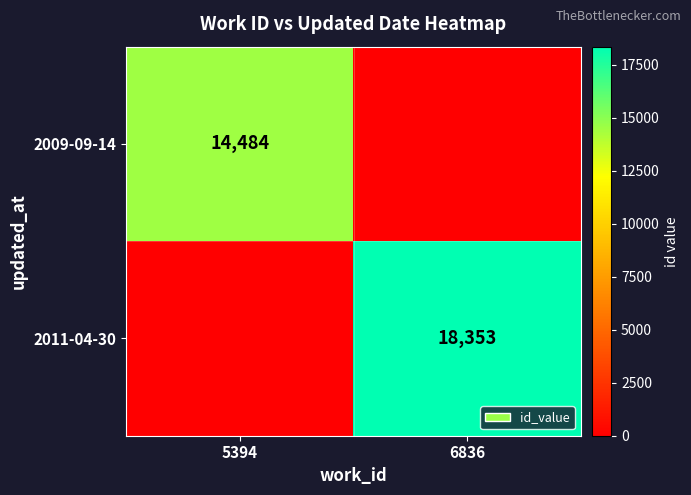

The 2009-09-14 series shows 14484 at 5394. True or false?

True